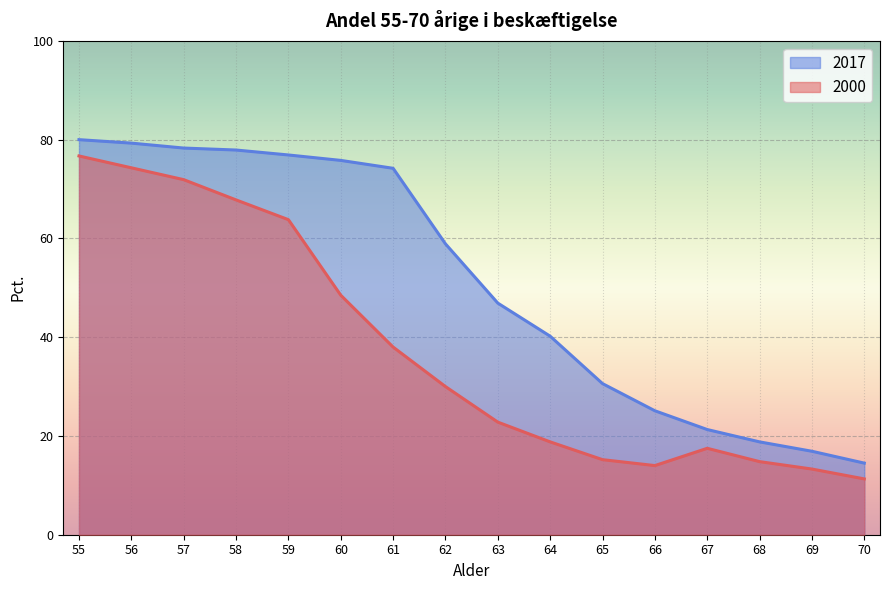

What is the average value of the 2017 series?

51.0